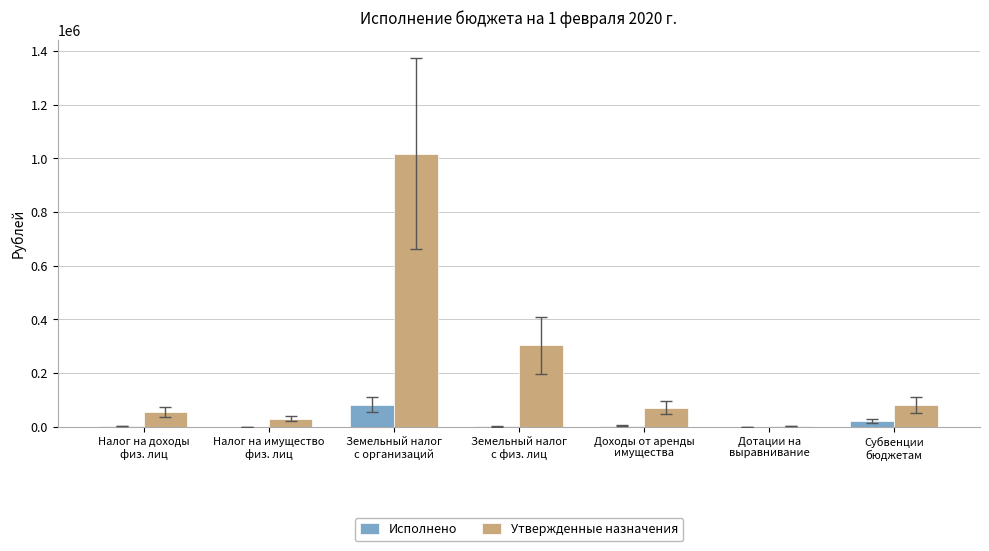

Read the Исполнено value at Налог на имущество
физ. лиц.

179.0